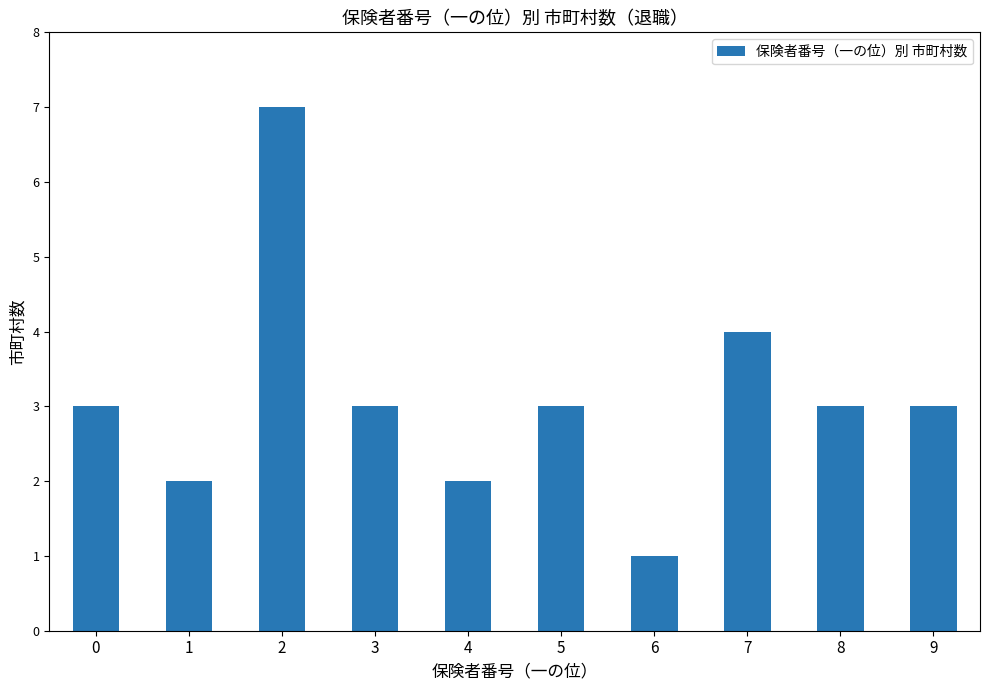

Count the values in the range 2 to 3.

7